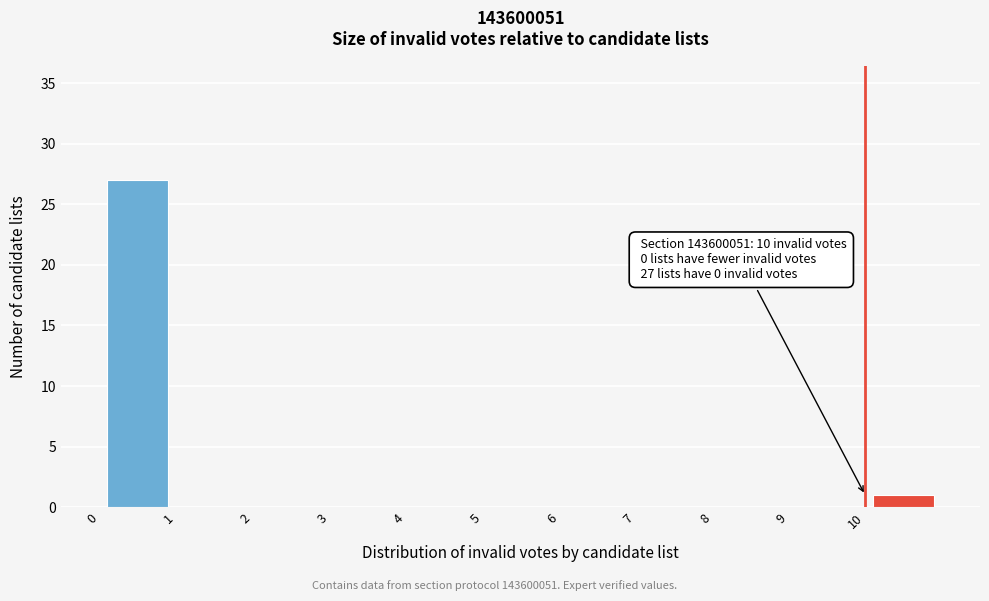

Over which range of the x-axis is the bar tallest?

0 to 1